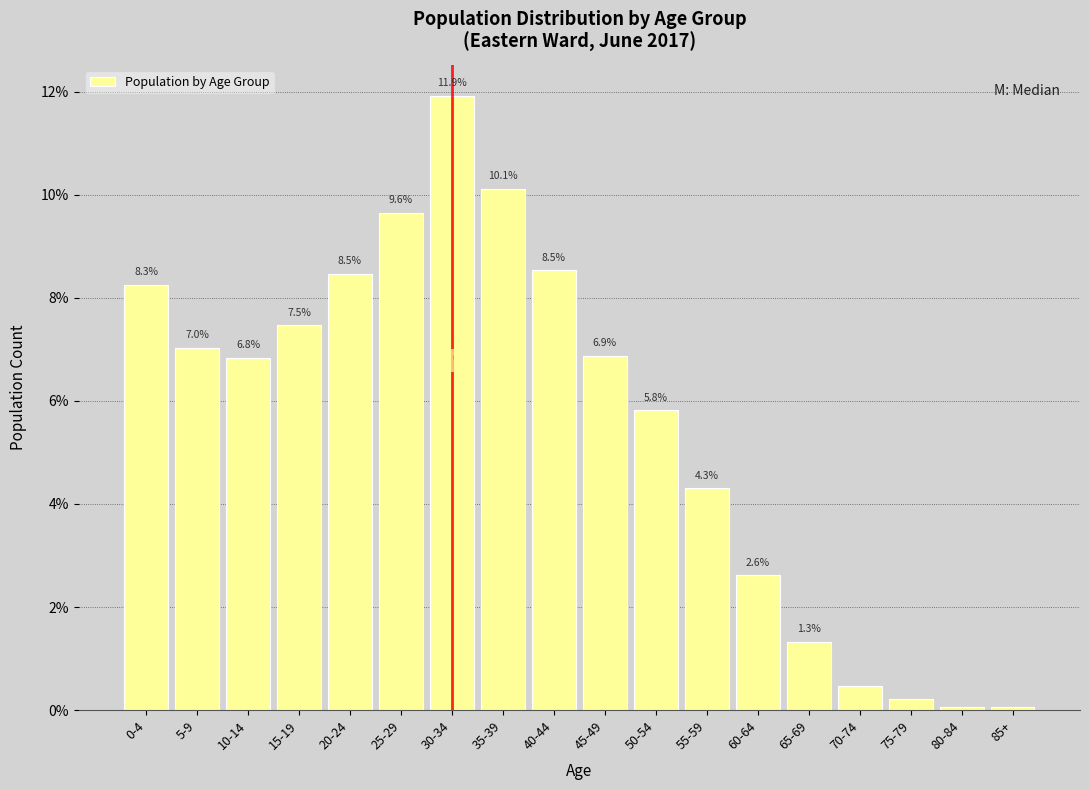

Between 35-39 and 65-69, which is larger?

35-39